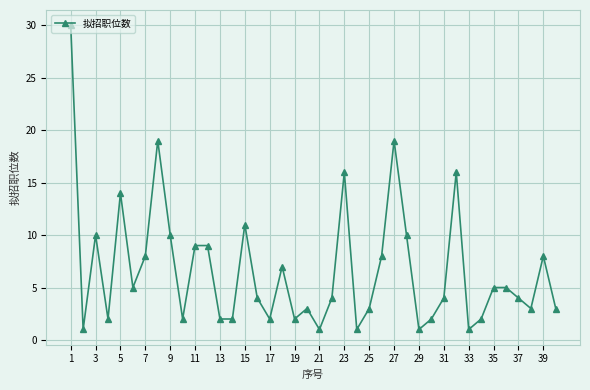

What is the sum of all values?

268